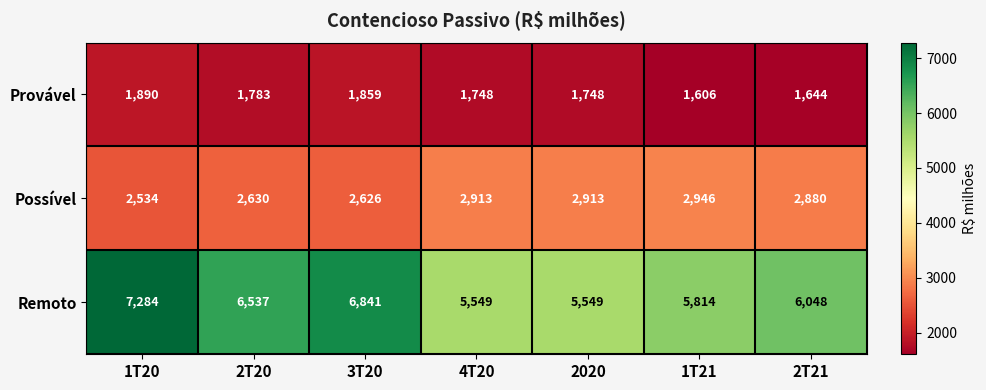

What is the sum of all Provável values?

12278